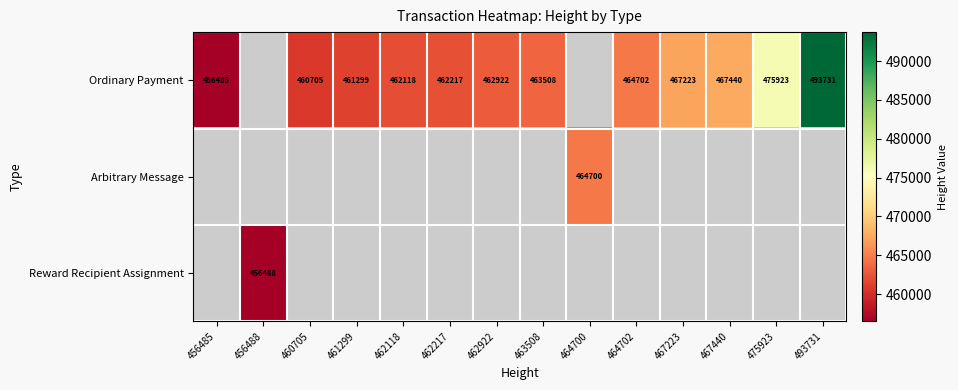

What is the minimum value shown in the chart?

456485.0